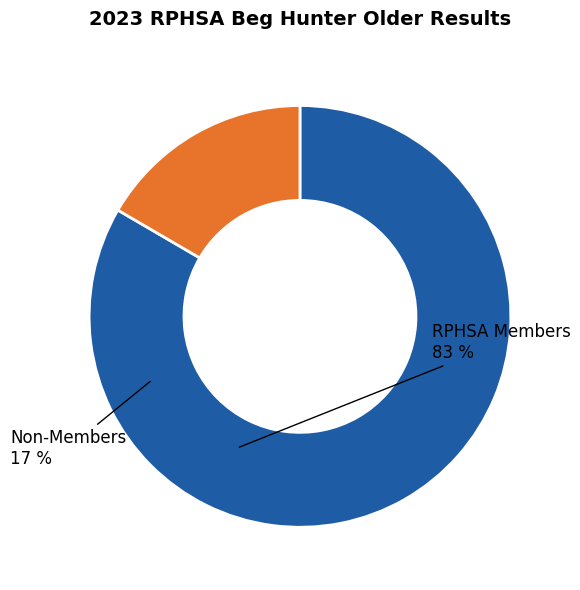

Is there a majority slice in this chart?

Yes